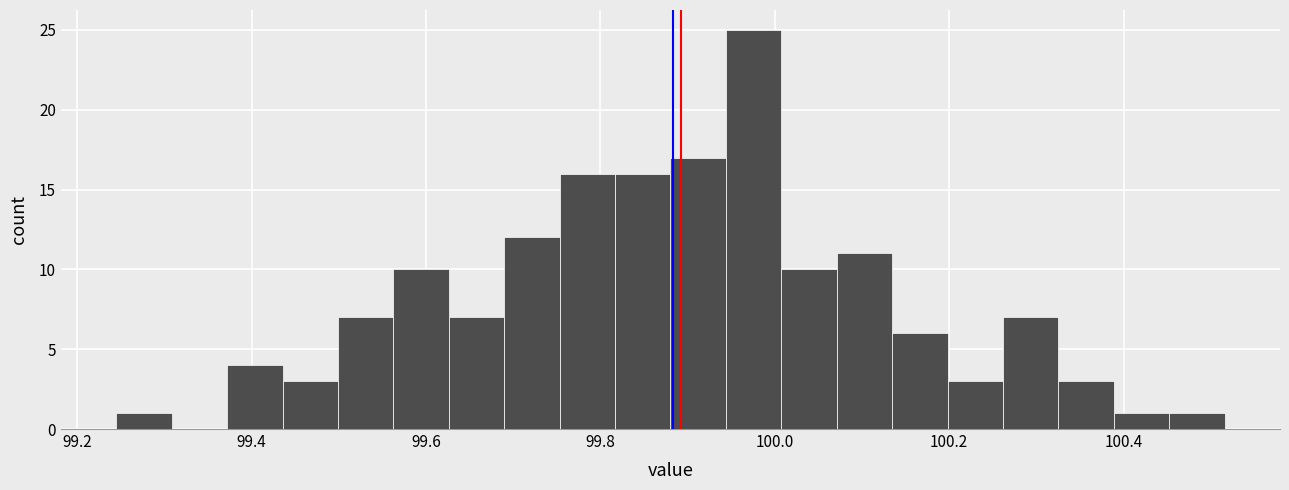

Around what value on the x-axis is the tallest bar? Give the approximate position of its centre, as read against the axis.

99.98